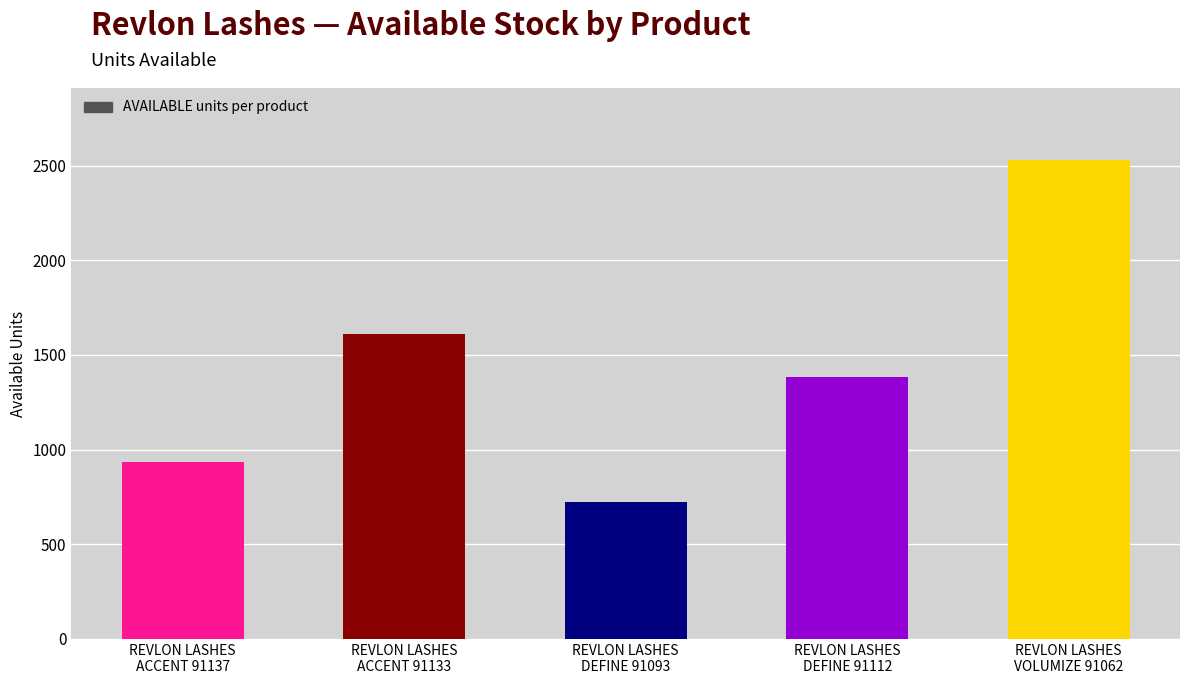

Are the bars horizontal?

No